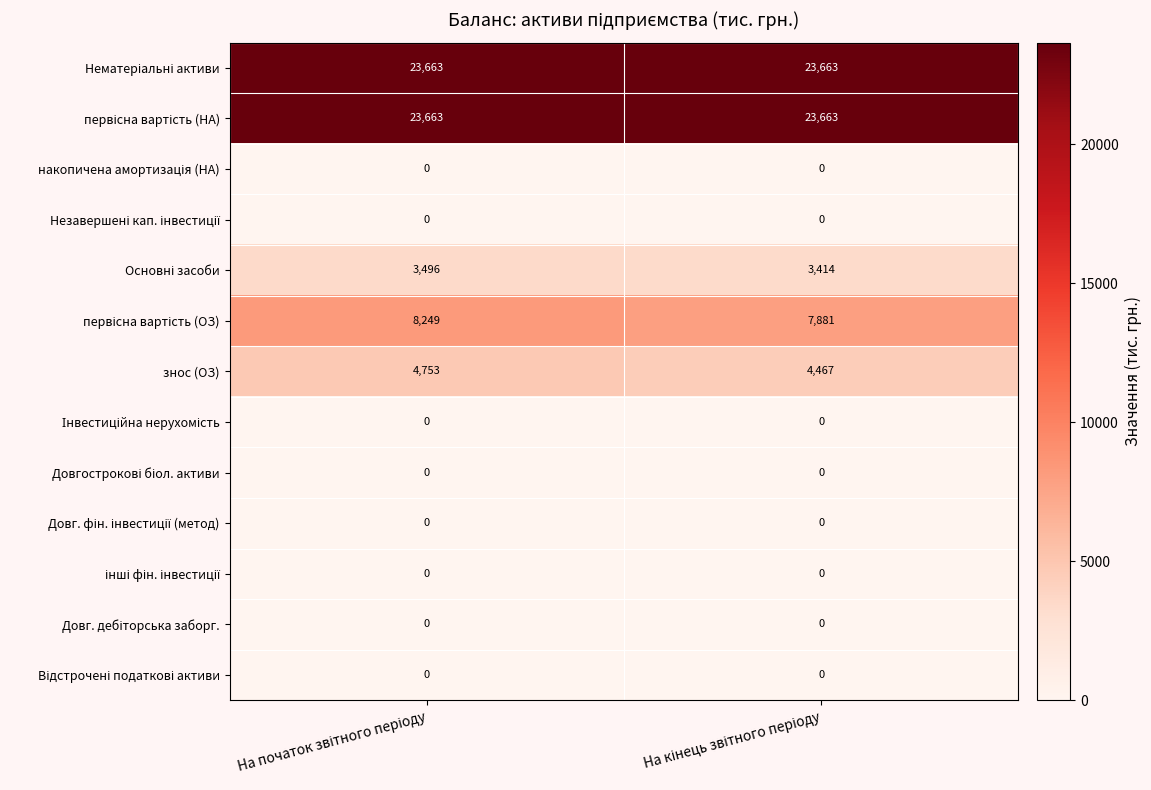

What is the greatest value displayed?

23663